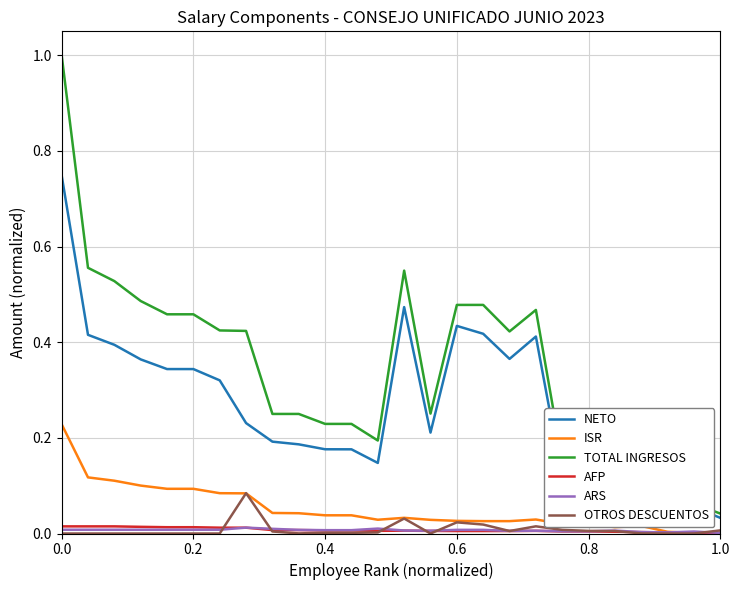

True or false: TOTAL INGRESOS and ISR intersect in this chart.

False